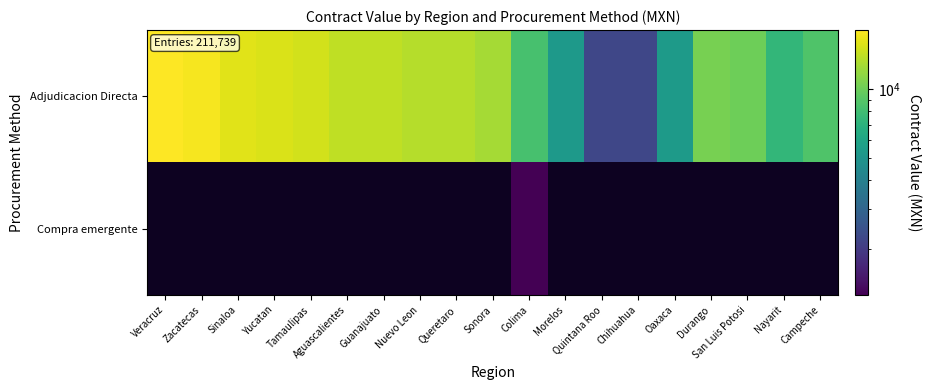

Reading left to right, extract all data points from this chart.

Adjudicacion Directa: Veracruz=18151.0	Zacatecas=17487.0	Sinaloa=16059.8	Yucatan=15570.0	Tamaulipas=15170.0	Aguascalientes=14067.9	Guanajuato=14065.9	Nuevo Leon=13540.0	Queretaro=13439.5	Sonora=12732.2	Colima=8310.0	Morelos=5351.3	Quintana Roo=2230.2	Chihuahua=2212.0	Oaxaca=5399.1	Durango=10499.7	San Luis Potosi=10077.8	Nayarit=7364.3	Campeche=8752.0
Compra emergente: Veracruz=0.0	Zacatecas=0.0	Sinaloa=0.0	Yucatan=0.0	Tamaulipas=0.0	Aguascalientes=0.0	Guanajuato=0.0	Nuevo Leon=0.0	Queretaro=0.0	Sonora=0.0	Colima=1260.0	Morelos=0.0	Quintana Roo=0.0	Chihuahua=0.0	Oaxaca=0.0	Durango=0.0	San Luis Potosi=0.0	Nayarit=0.0	Campeche=0.0